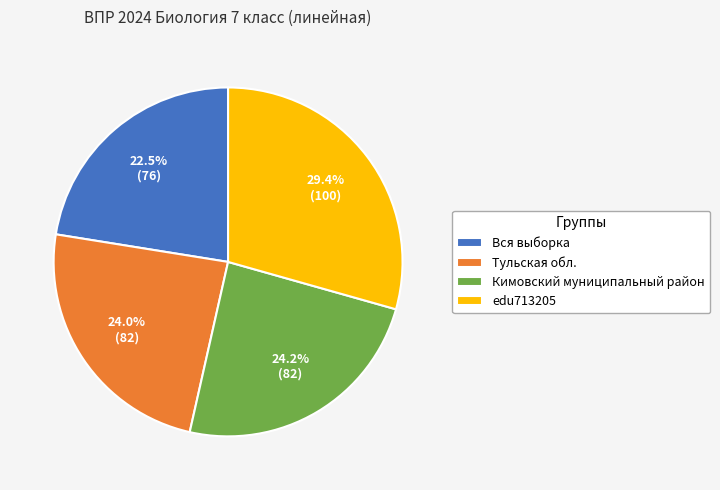

Count the number of slices in the pie.

4